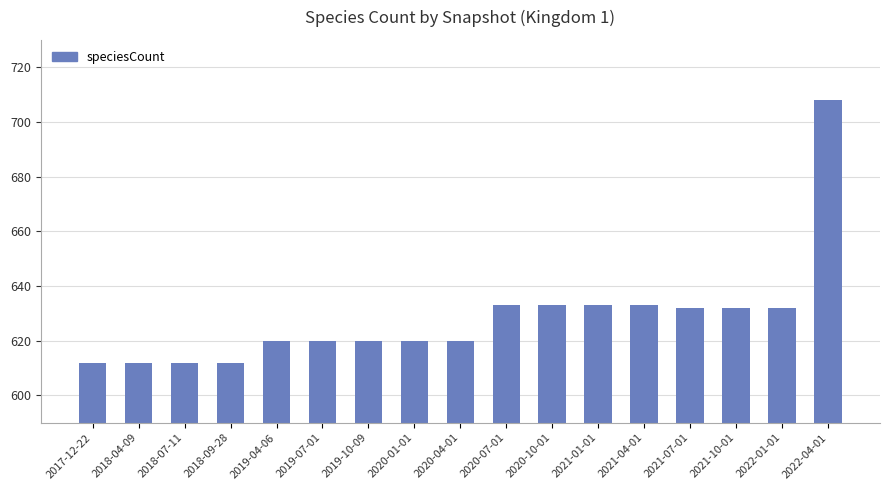

What value does the data have at 2021-07-01?

632